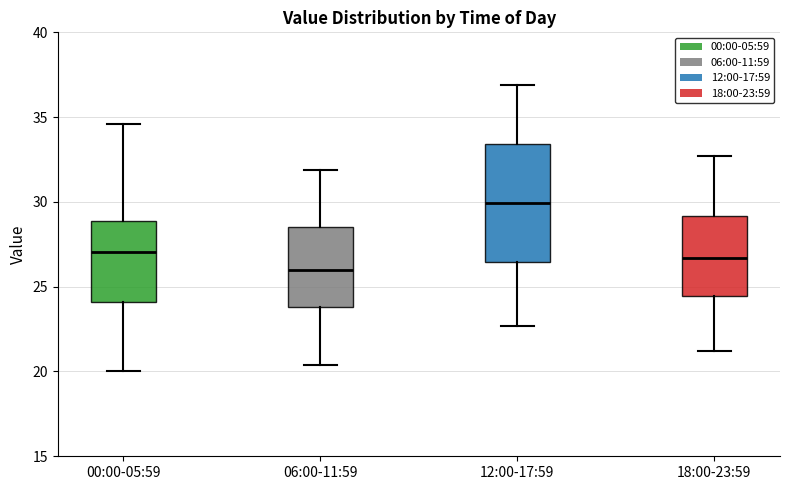

Reading left to right, read every box against the y-axis: the position of its median line, the range the box covers, and the ends of its whiskers. The values are not printed on the chart, so give them approximately, as read against the axis.

00:00-05:59: median 27.0, box 24.0 to 29.0, whiskers 20.0 to 34.5
06:00-11:59: median 26.0, box 24.0 to 28.5, whiskers 20.5 to 32.0
12:00-17:59: median 30.0, box 26.5 to 33.5, whiskers 22.5 to 37.0
18:00-23:59: median 26.5, box 24.5 to 29.0, whiskers 21.0 to 32.5